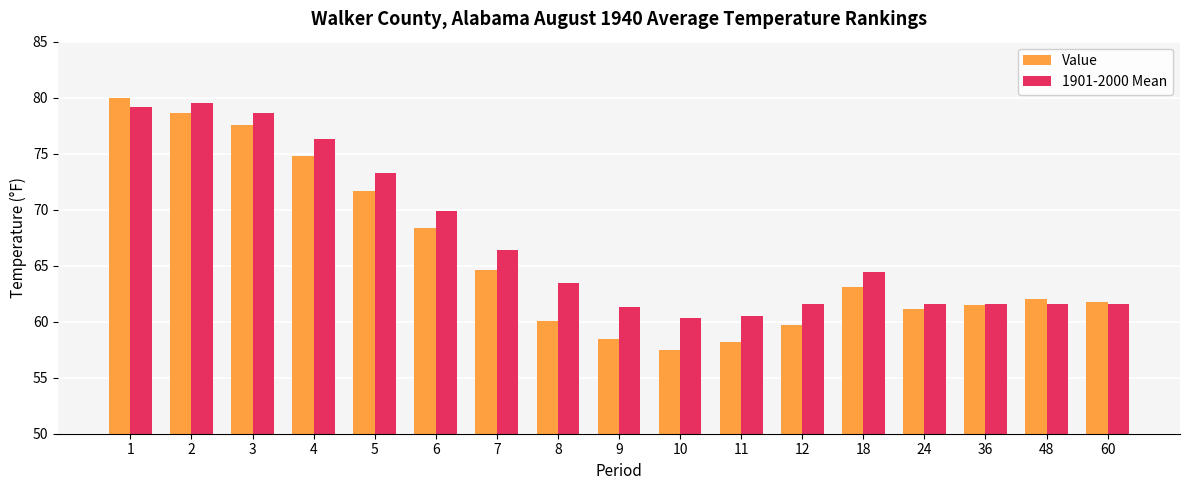

Does the chart contain stacked bars?

No